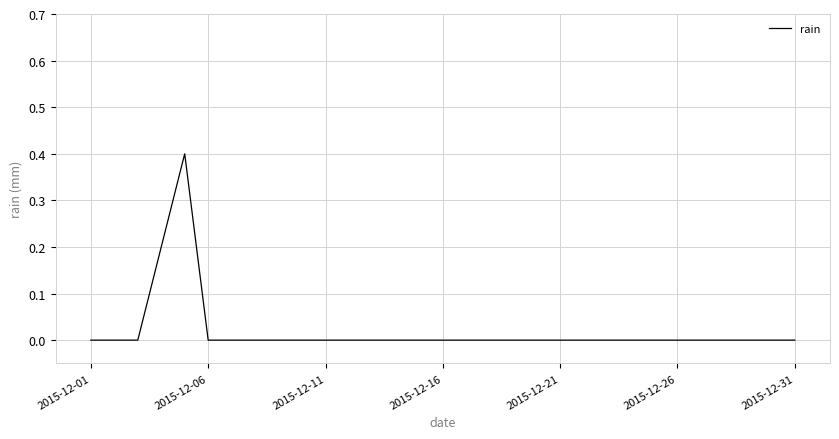

How many lines are shown in the chart?

1